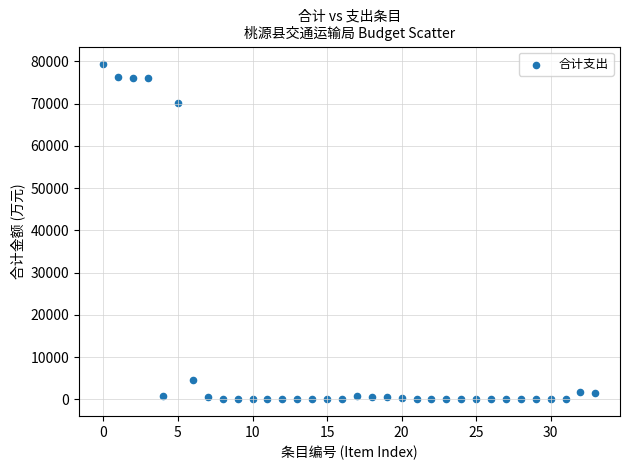

What Y value in the scatter plot is closest to 39740?

70063.4